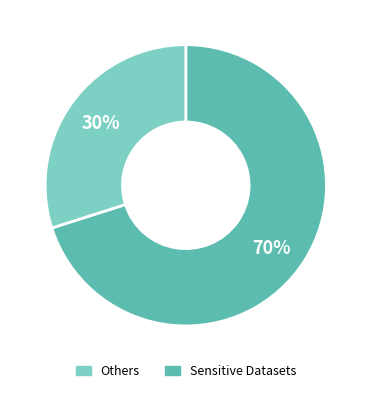

Is there a majority slice in this chart?

Yes